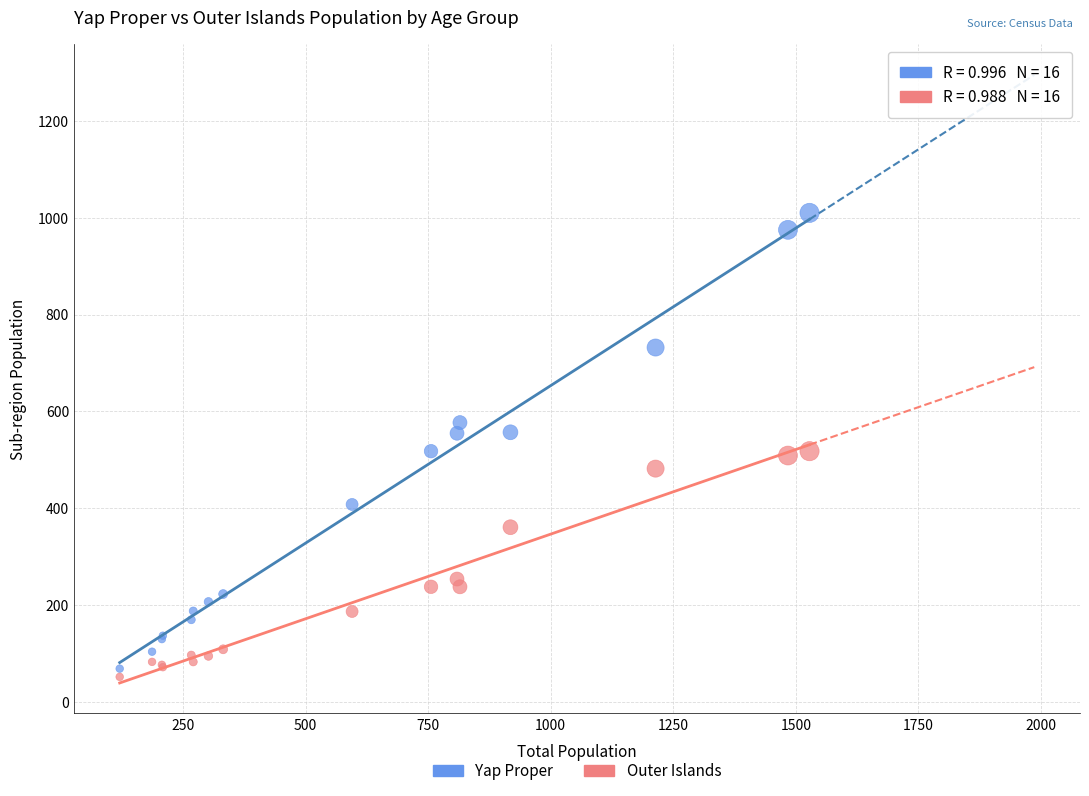

Which series contains the highest Y value?

Yap Proper